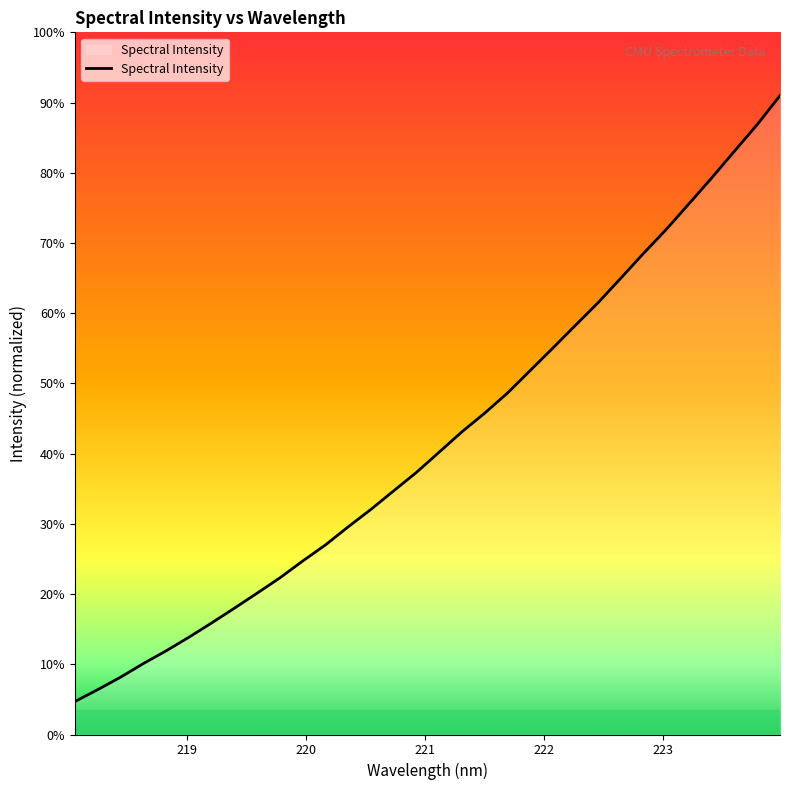

Is this an area chart (filled region under the line)?

Yes